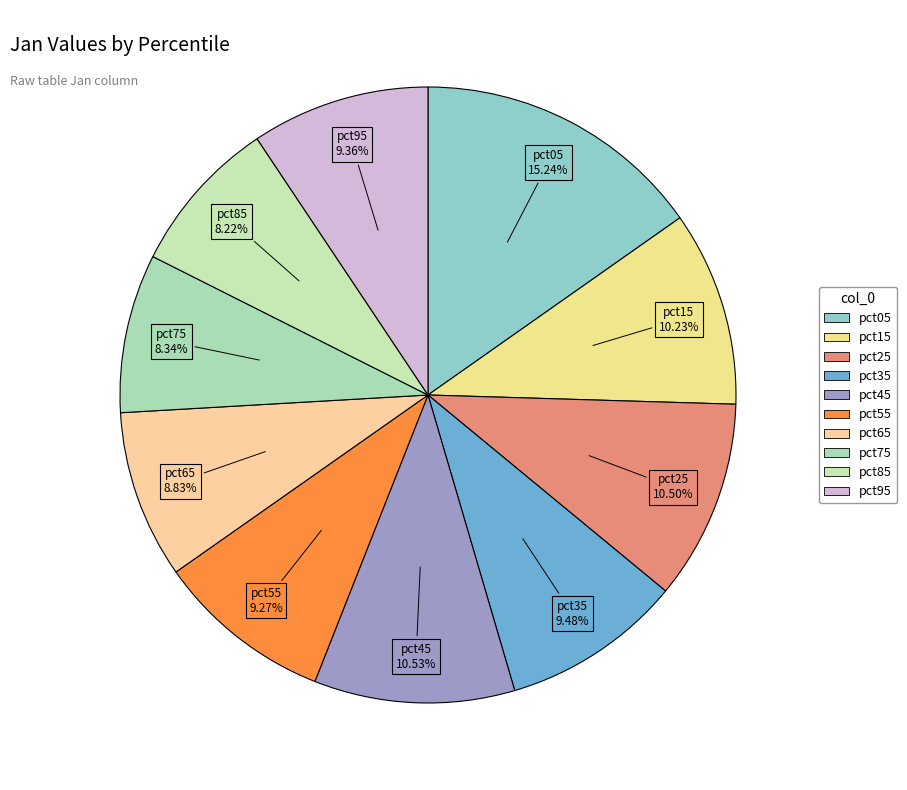

Does pct15 represent more than half of the total?

No